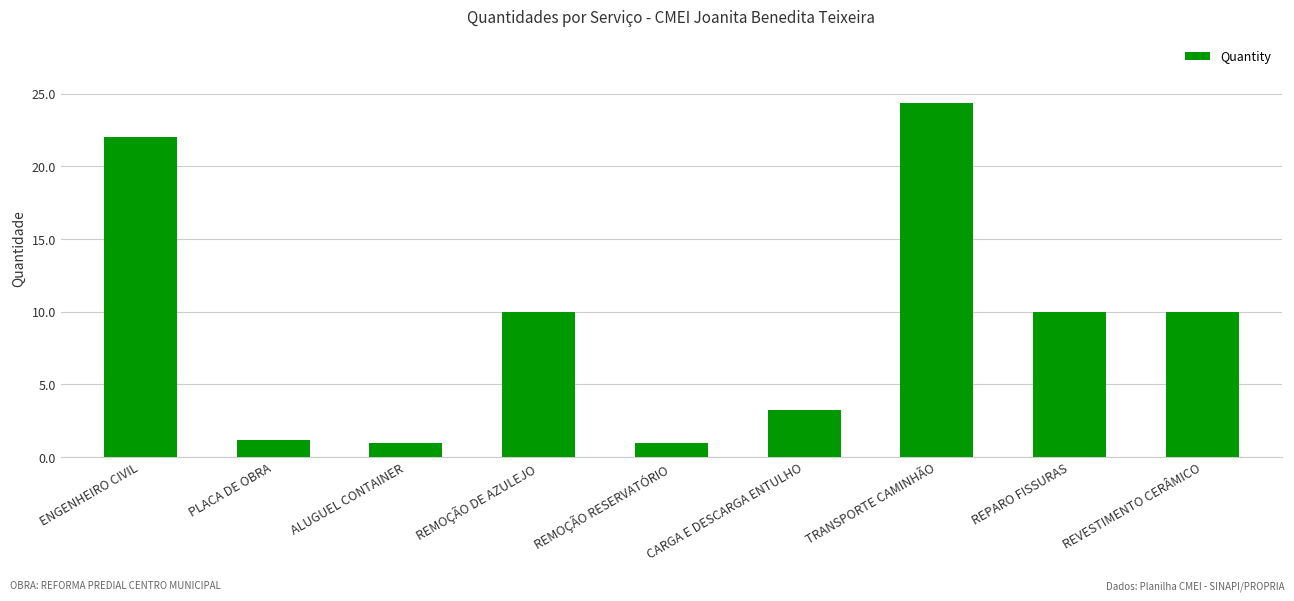

Read the value at REPARO FISSURAS.

10.0